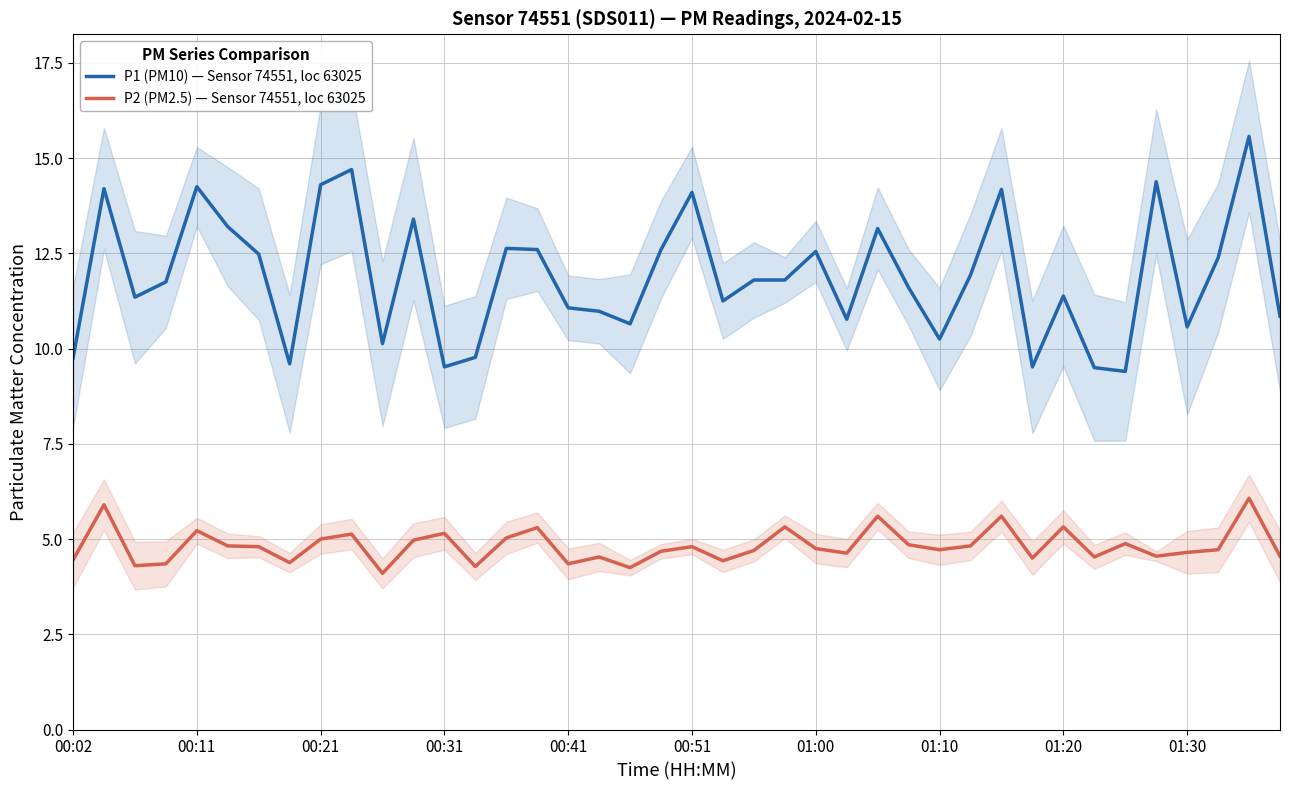

What is the label of the 22nd point from the right?

18